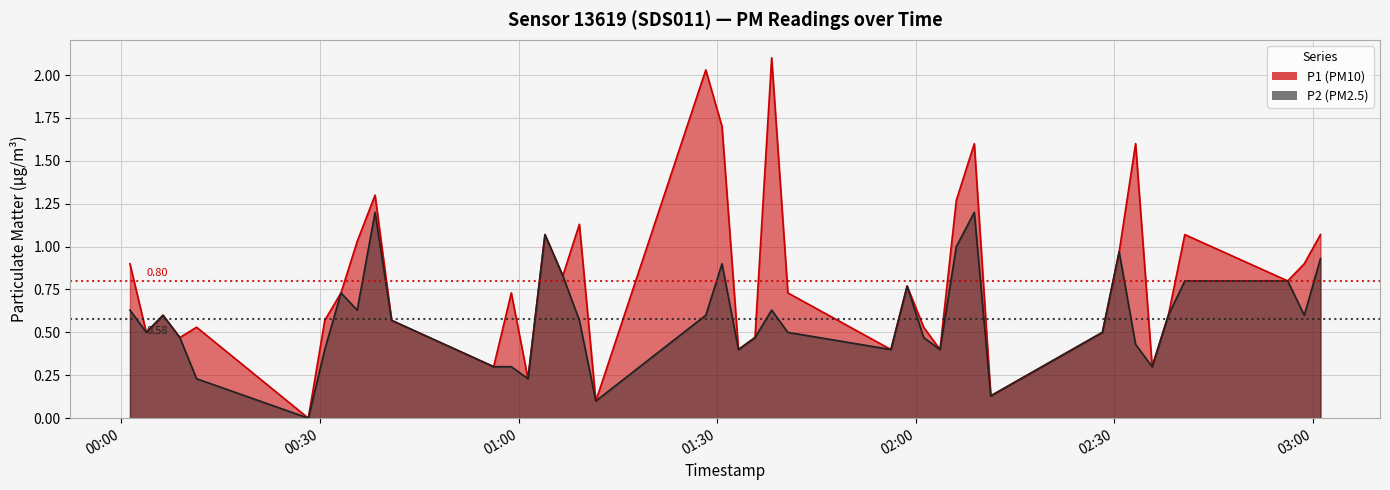

At how many categories does at least one series exceed 0?

39